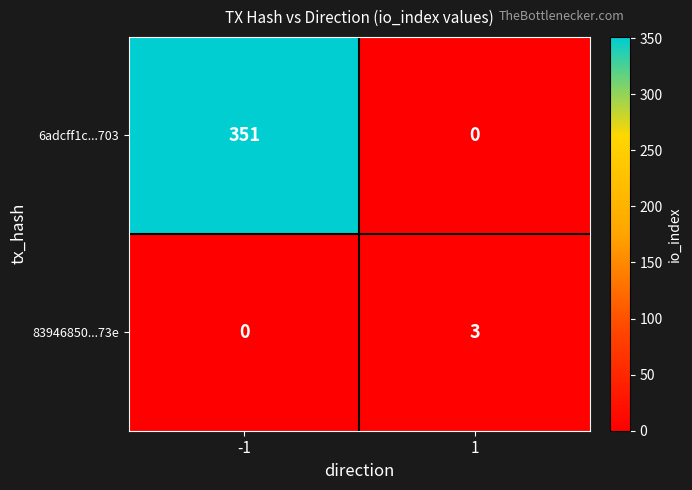

How many data points in 83946850...73e are less than 3?

1